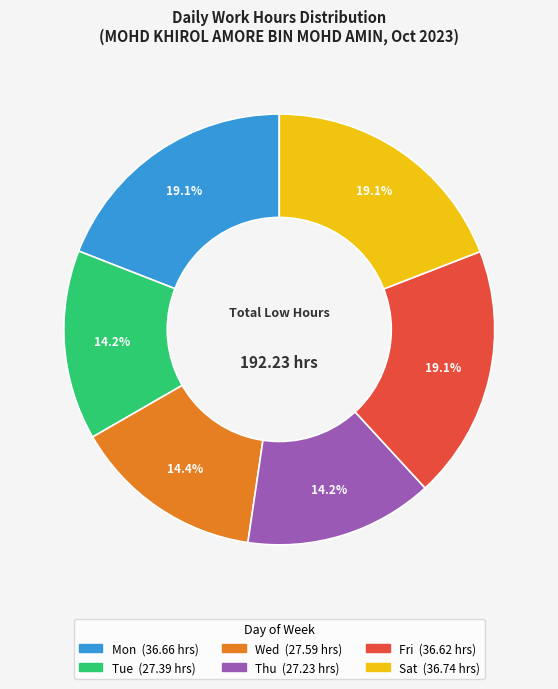

Is there any slice that represents more than half of the pie?

No